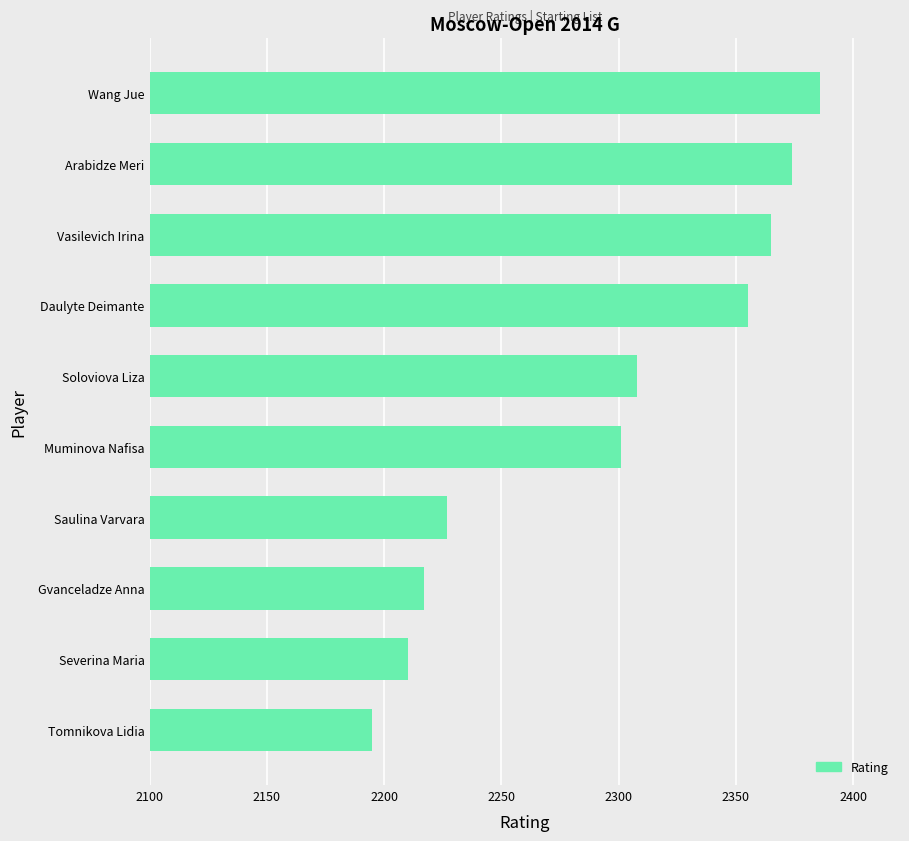

Are the bars horizontal?

Yes